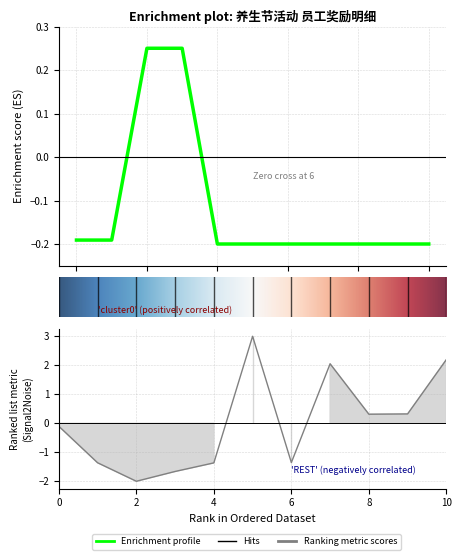

What is the smallest value displayed?

-2.0